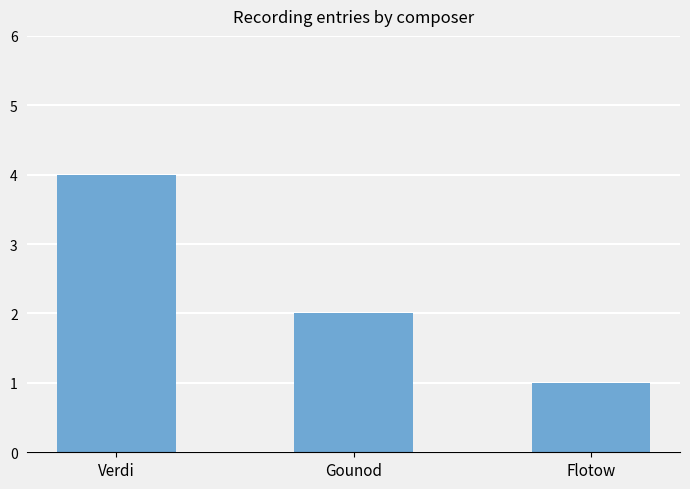

What is the minimum value shown in the chart?

1